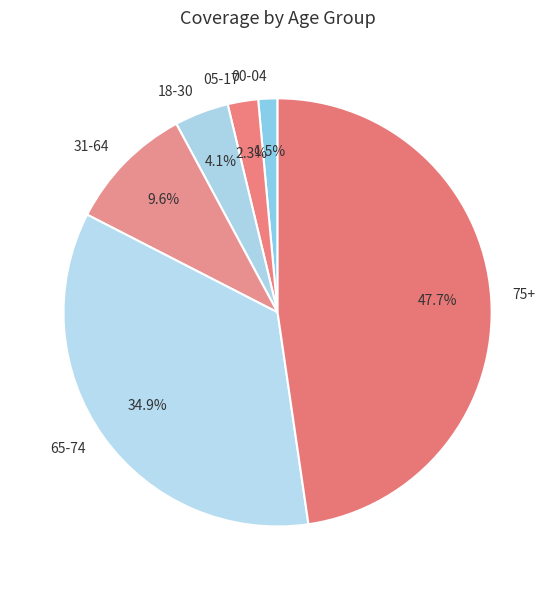

What portion of the pie excludes 65-74?

65.1%